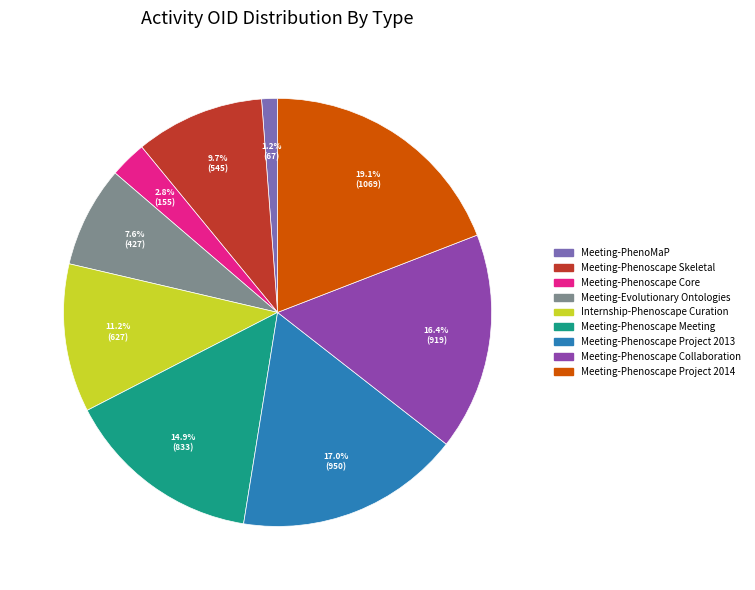

To the nearest percent, what is the combined percentage of Meeting-Phenoscape Core and Meeting-PhenoMaP?

4%